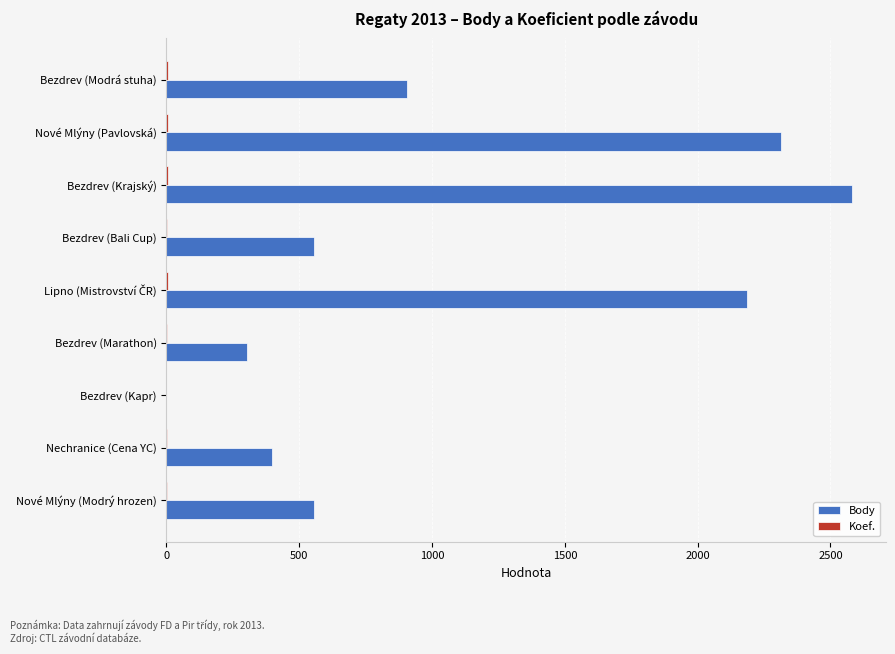

The Body series shows 904 at Bezdrev (Modrá stuha). True or false?

True